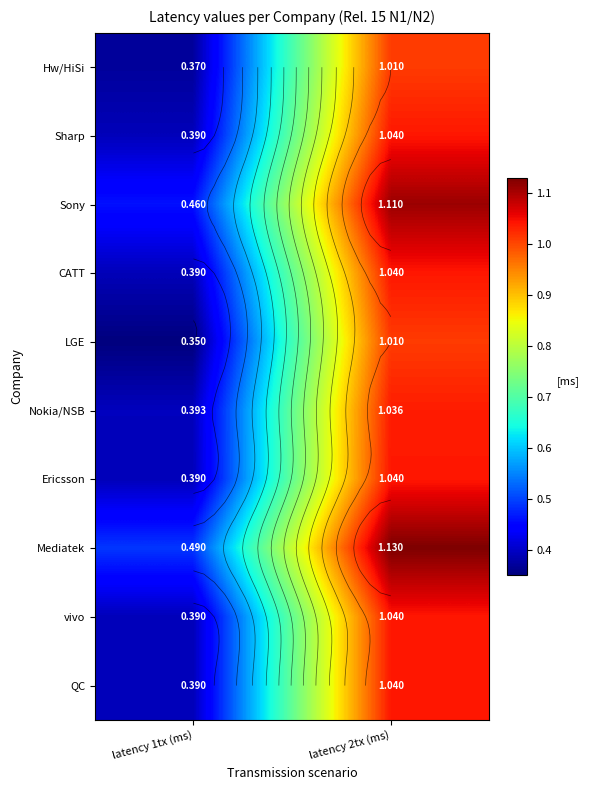

What is the difference between the Mediatek values at latency 2tx (ms) and latency 1tx (ms)?

0.6